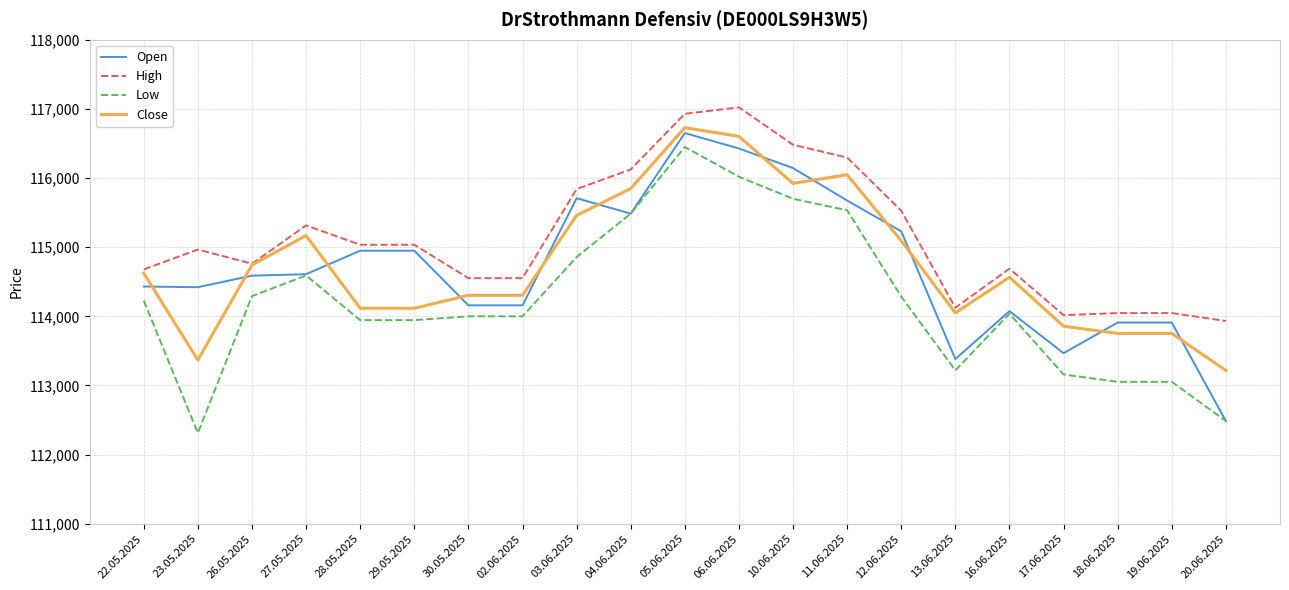

What is the sum of all High values?

2417971